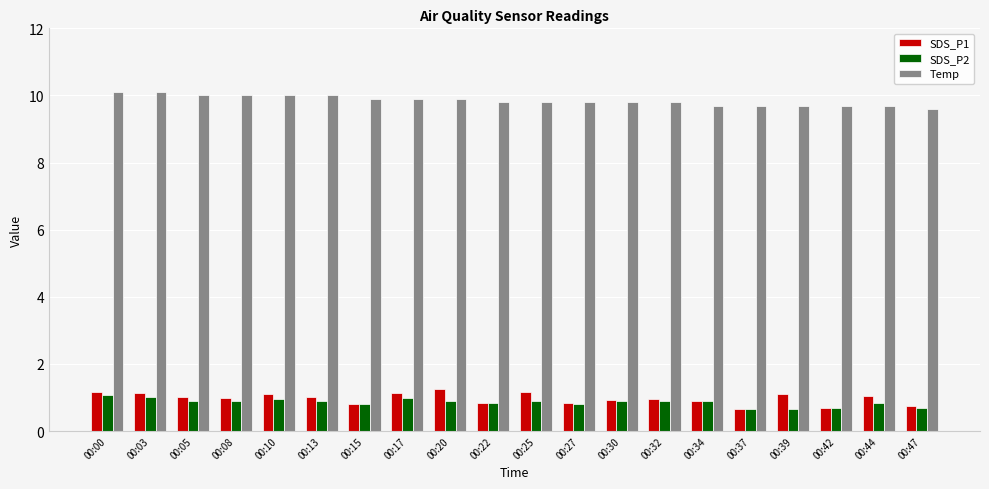

List the series in order of their peak value, highest first.

Temp, SDS_P1, SDS_P2